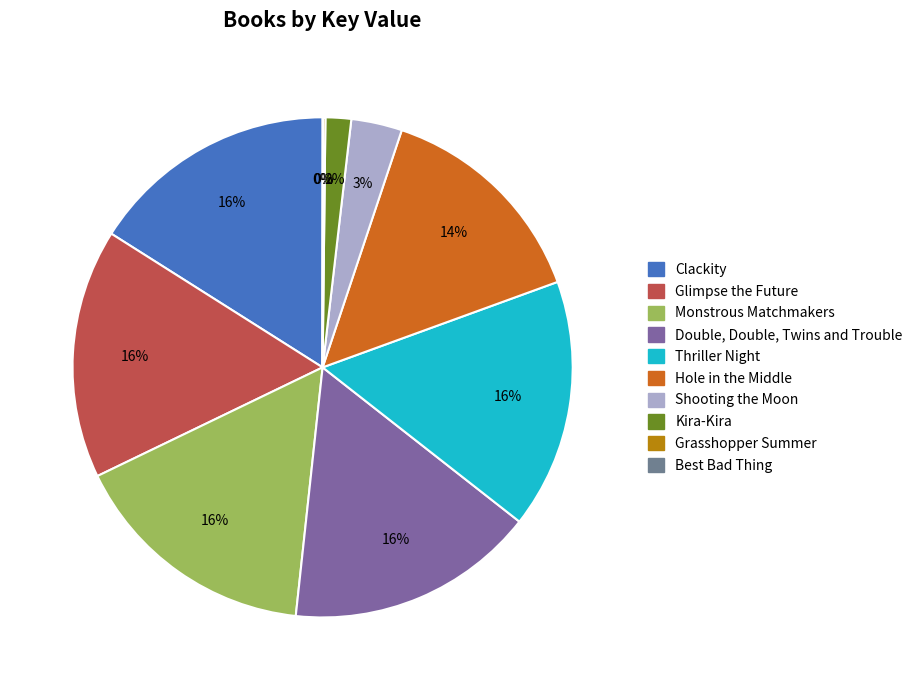

To the nearest percent, what is the average slice percentage?

10%